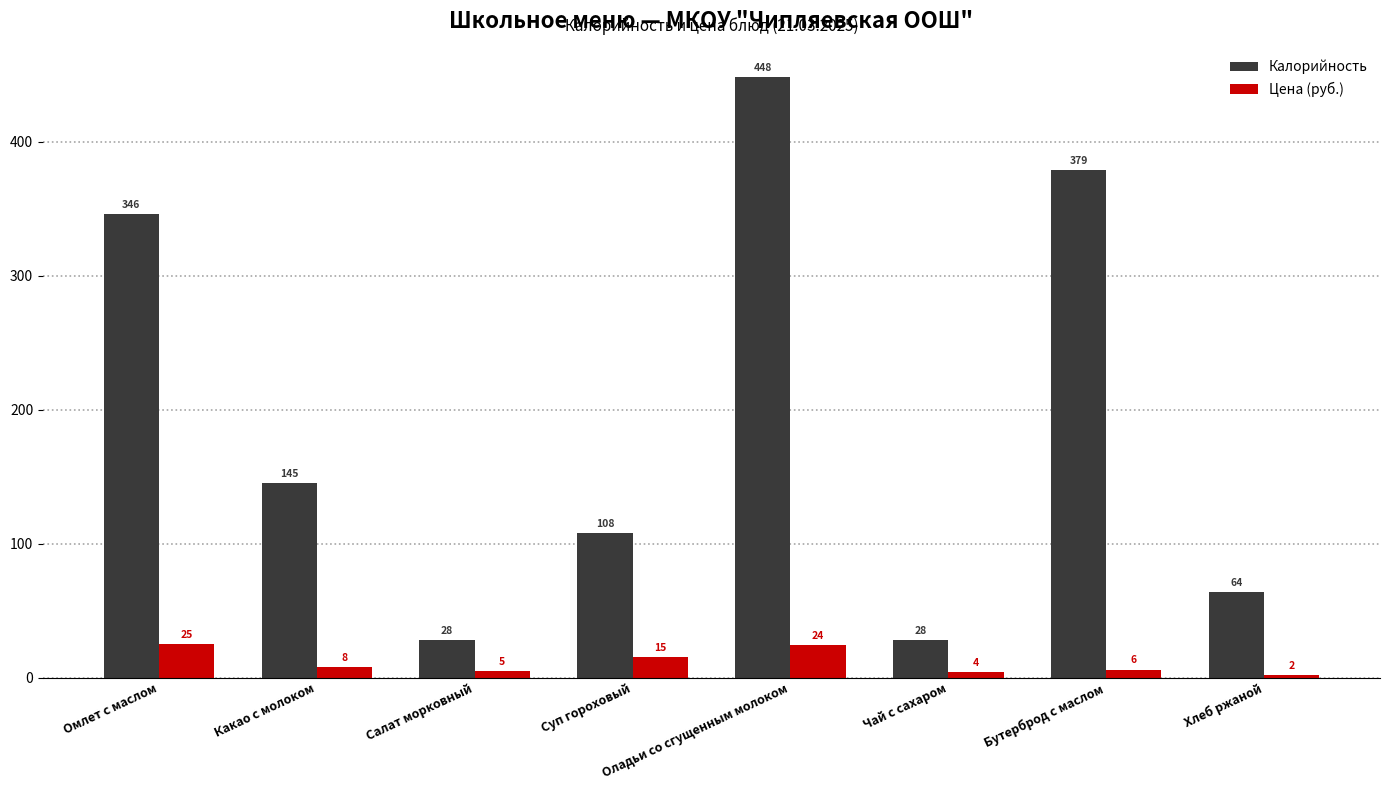

What is the spread (max minus min) of values at Бутерброд с маслом?

373.0